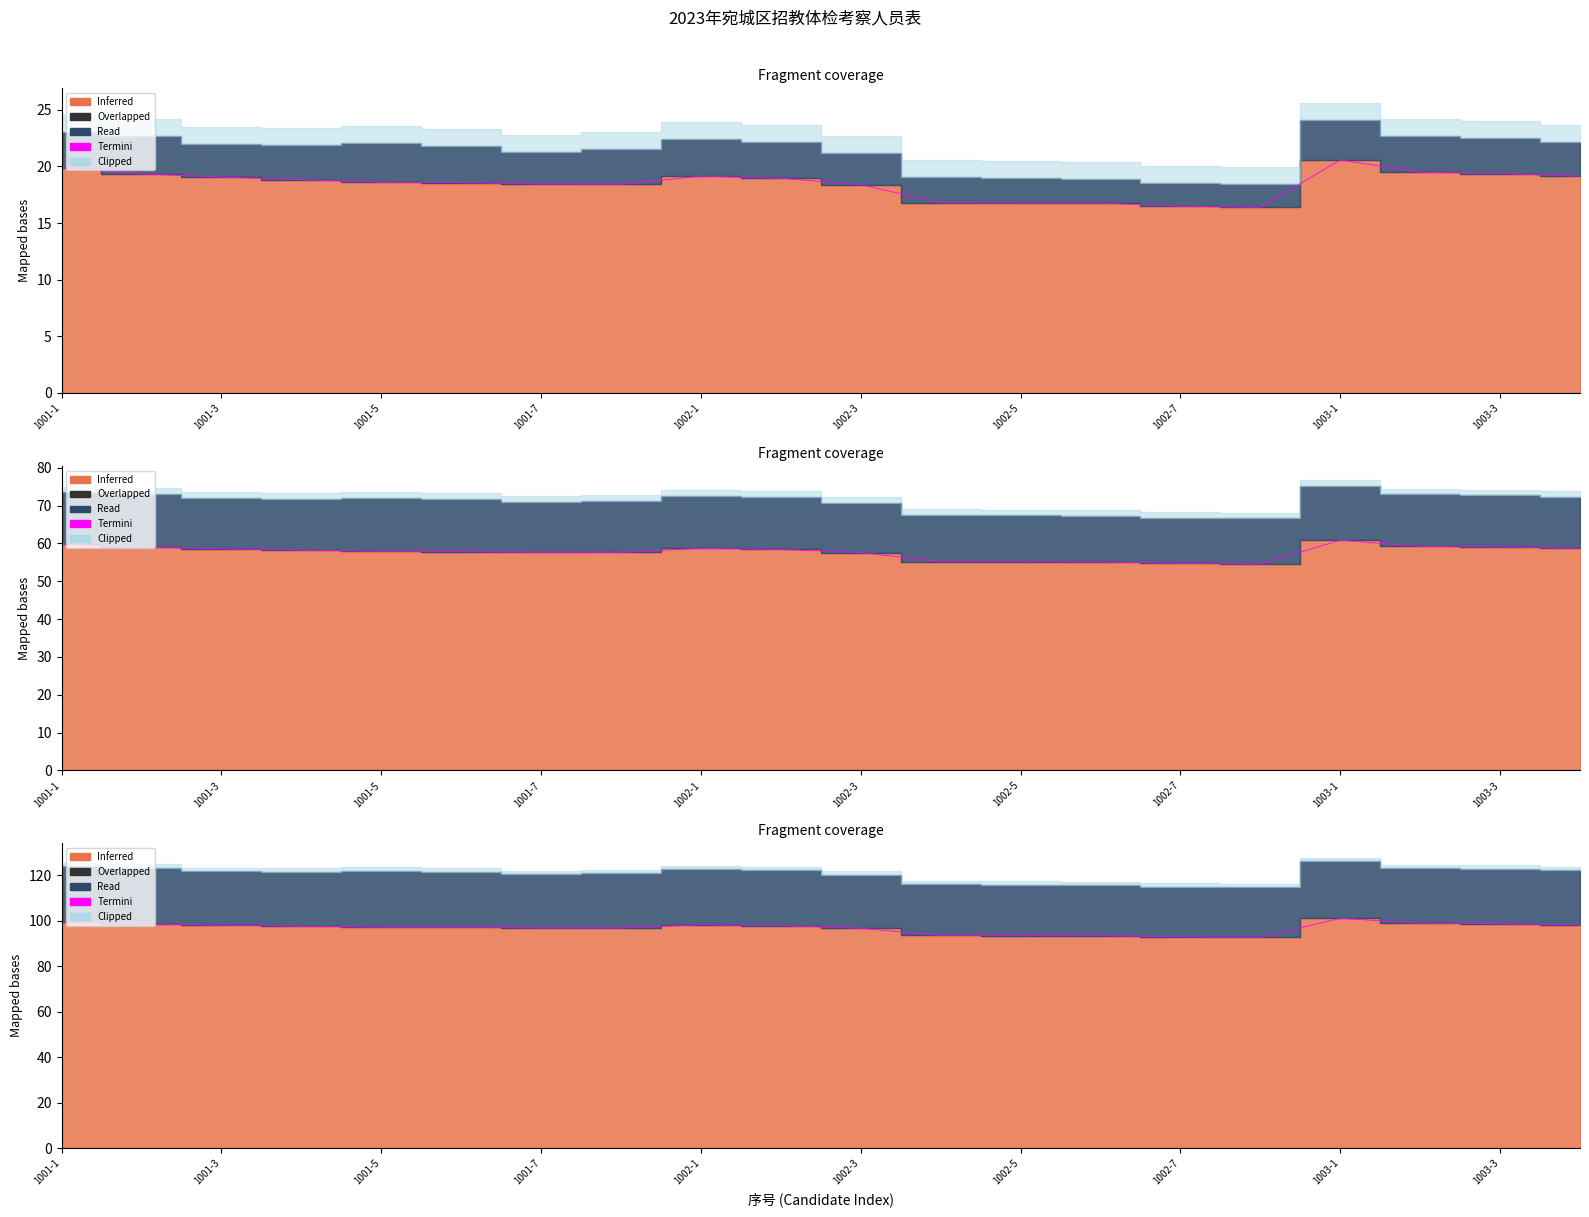

Reading left to right, what are all the values shown in this chart?

99.7	98.7	98.1	97.7	97.2	97.1	96.9	96.9	98.3	97.9	96.8	93.6	93.5	93.5	93.0	92.8	101.2	99.0	98.8	98.3